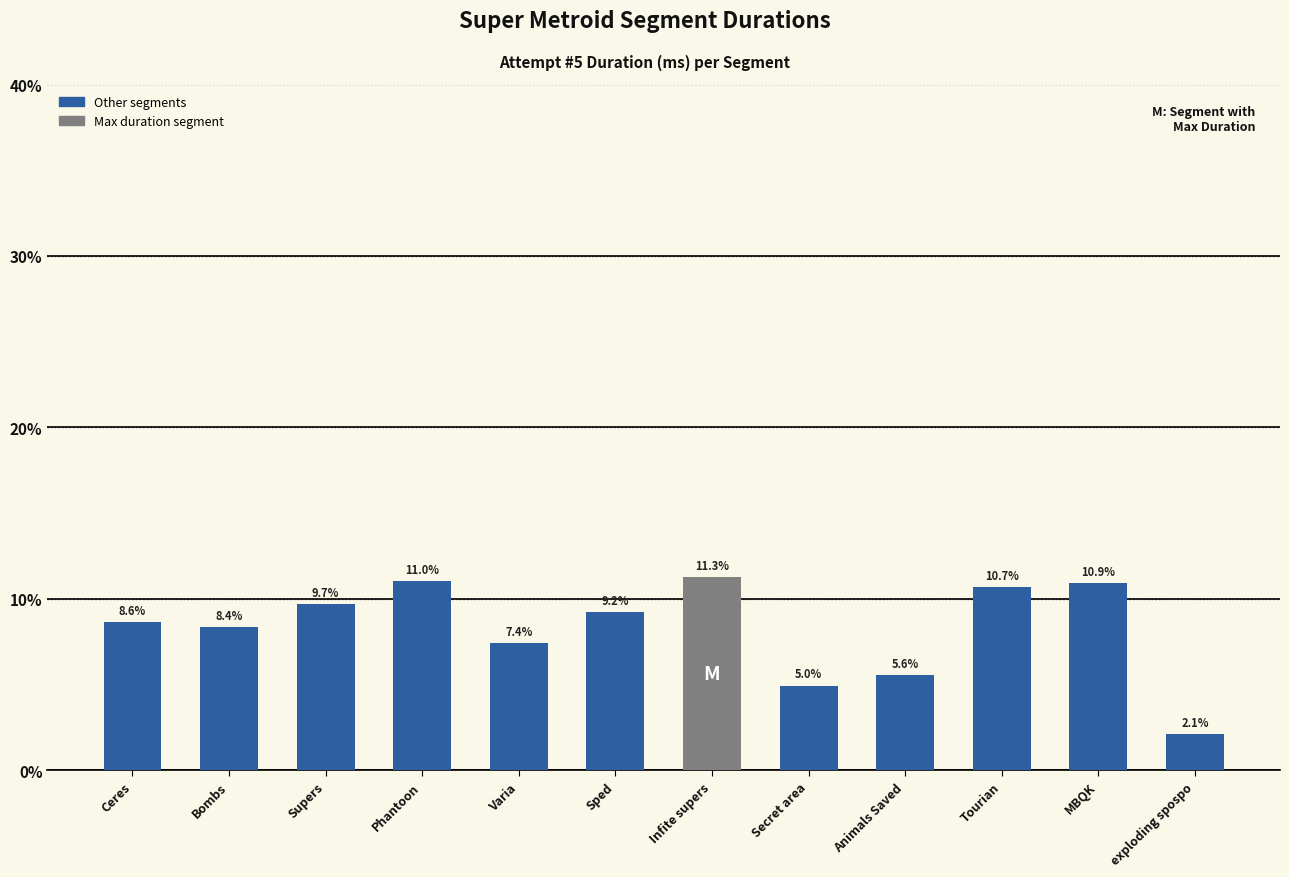

Approximately how many times larger is the value at MBQK compared to Infite supers?

1.0